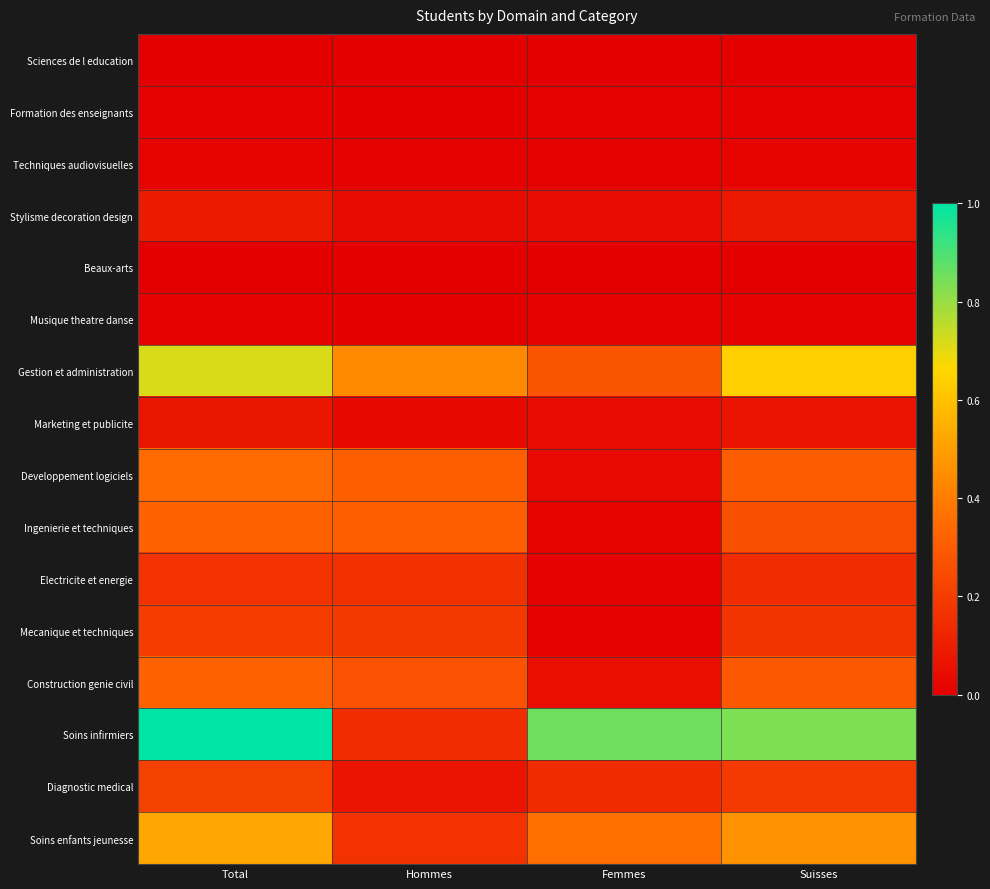

Which series has the largest range (max minus min)?

Soins infirmiers